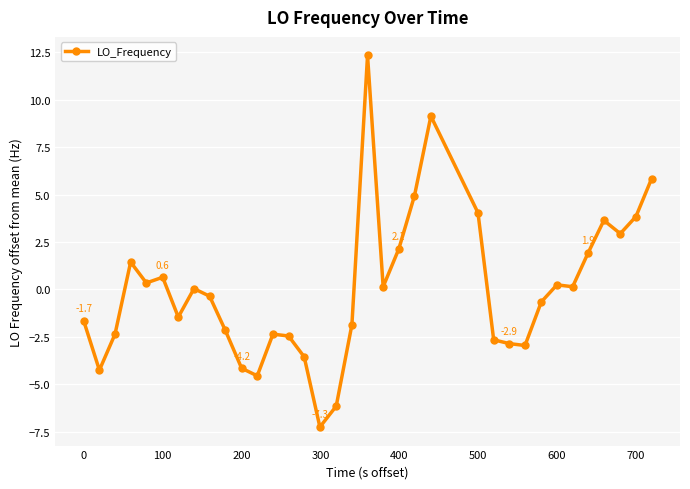

What is the maximum value shown in the chart?

12.3